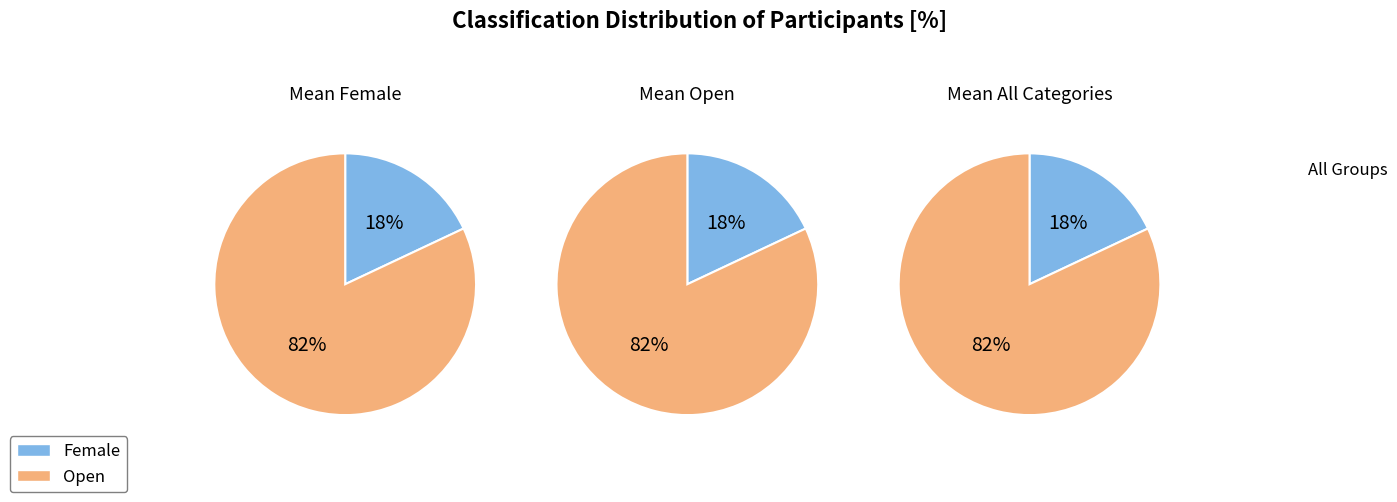

To the nearest percent, what is the difference between the largest and smallest slice percentages?

64%